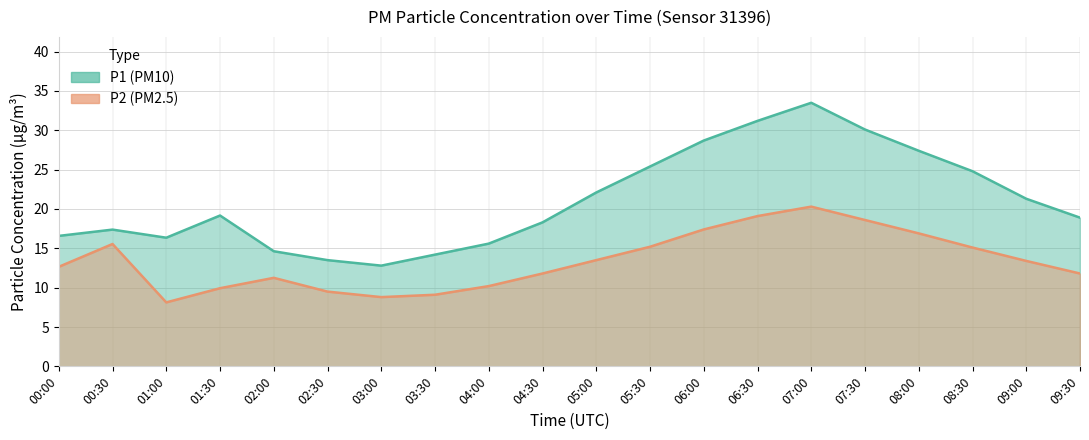

Where is P2 nearest to the value 14?

05:00